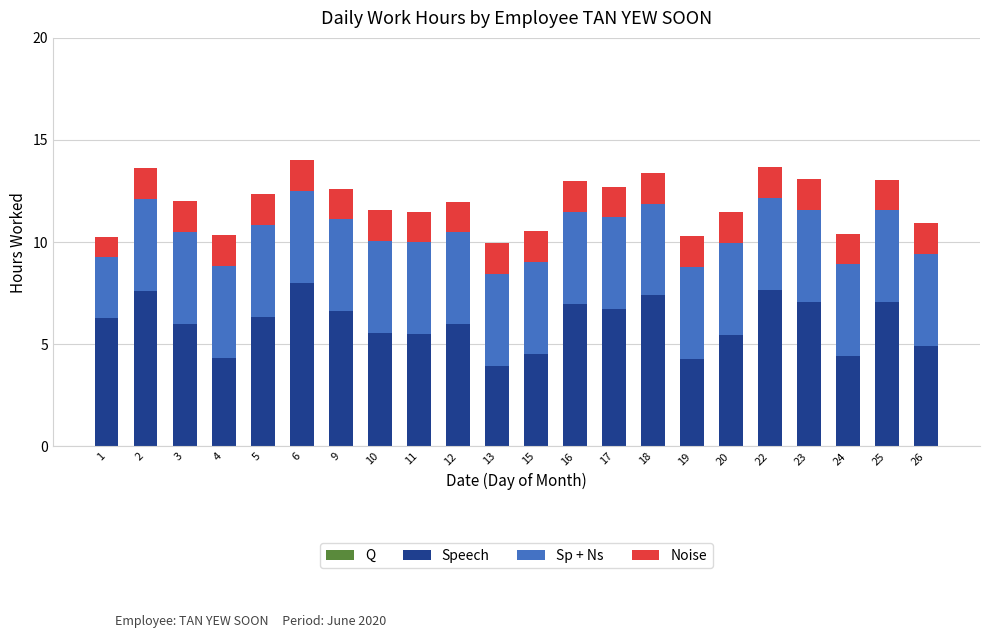

Does the chart contain stacked bars?

Yes